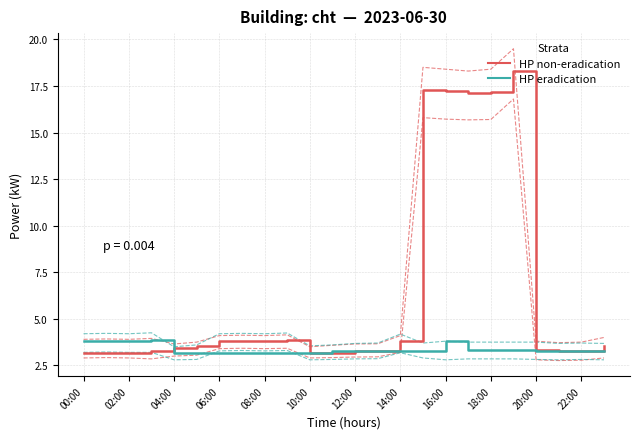

List the series in order of their overall mean, highest first.

HP non-eradication, HP eradication